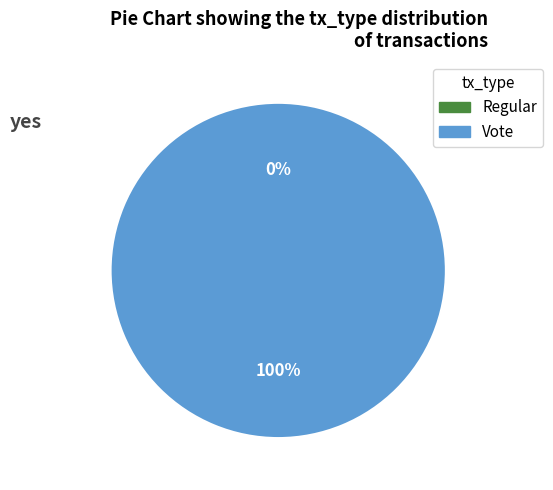

How many slices are in this pie chart?

2